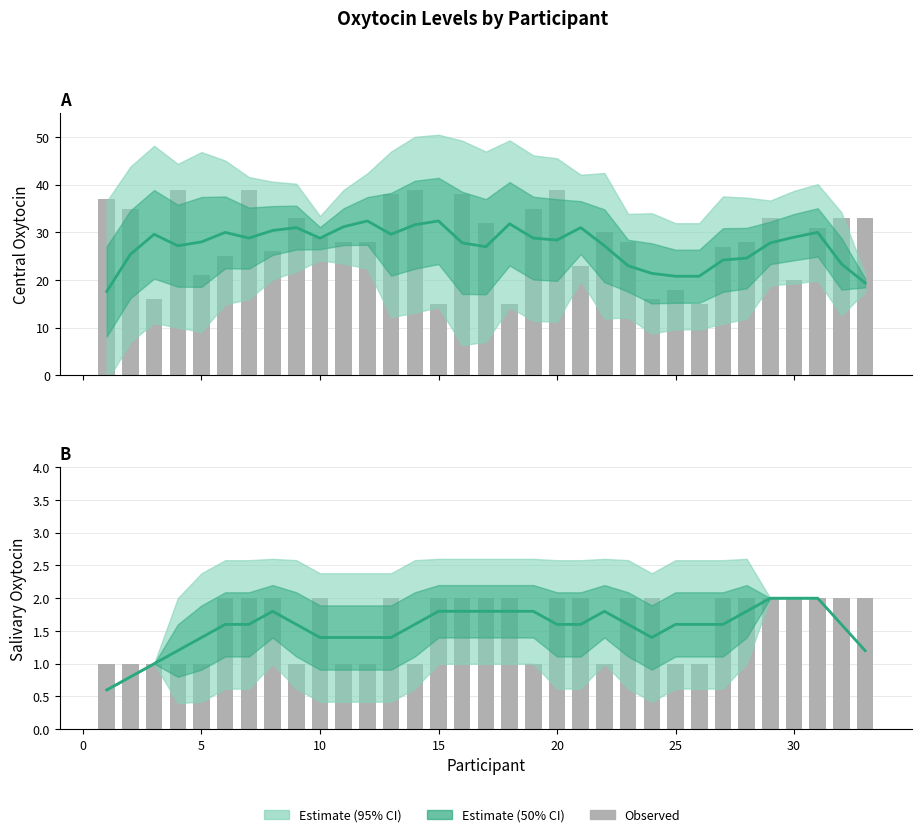

What is the maximum value for Salivary Oxytocin?

2